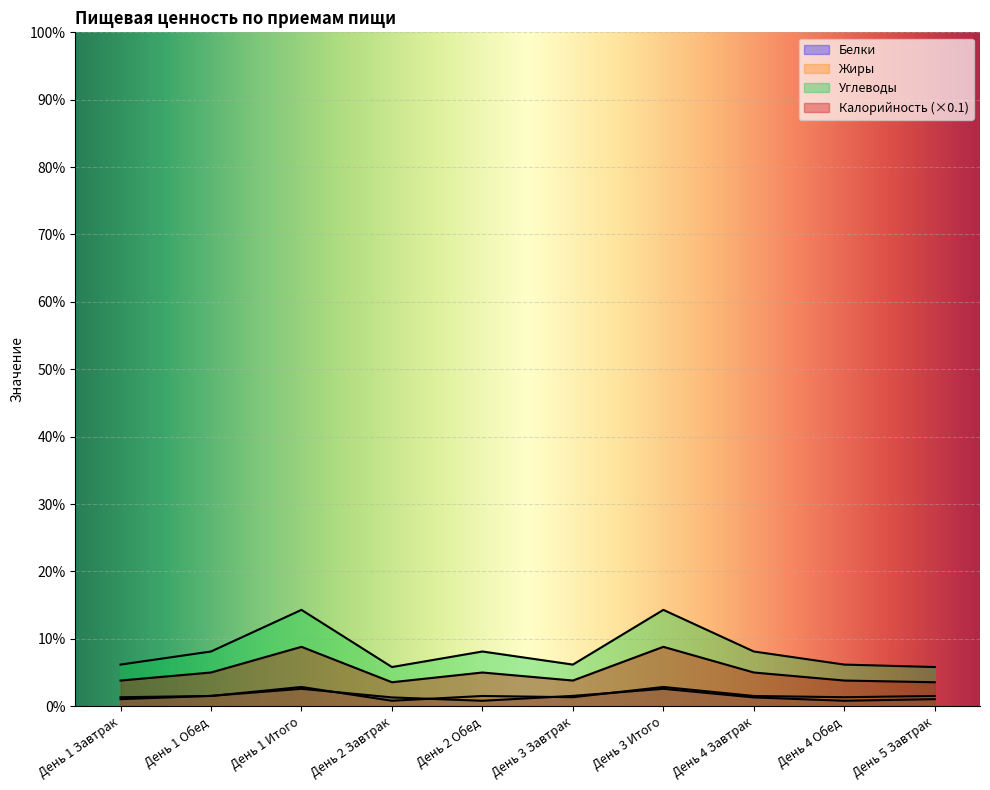

How many lines are shown in the chart?

4